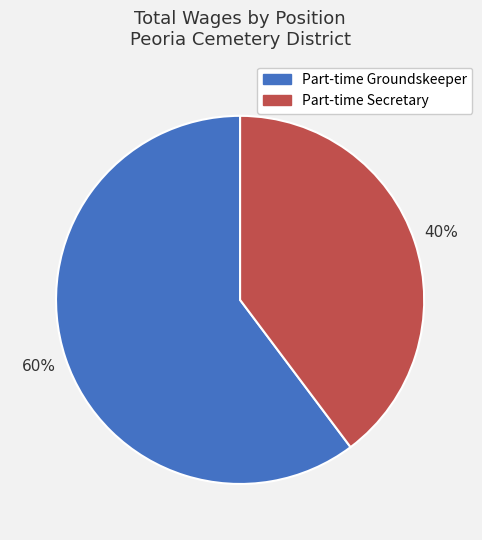

Is there a majority slice in this chart?

Yes